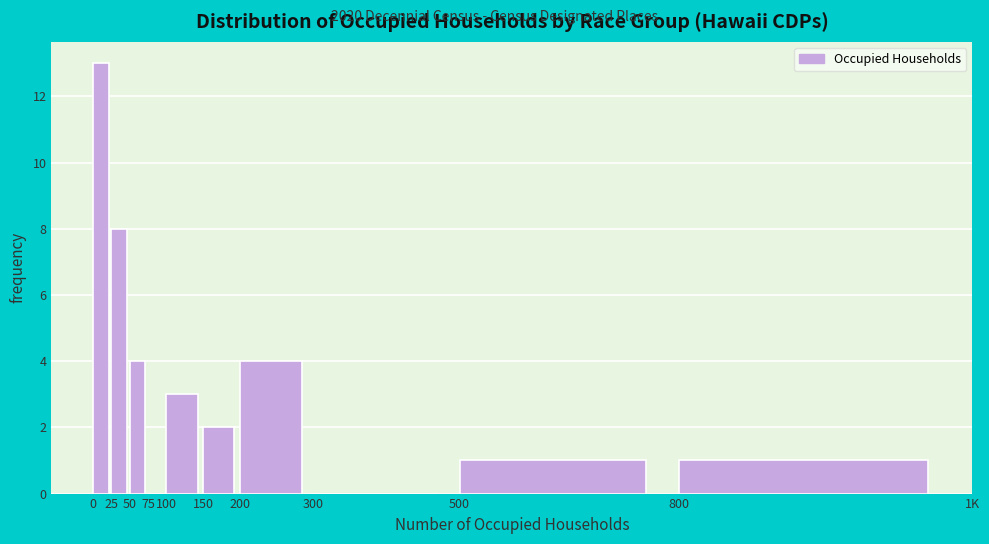

Reading left to right, transcribe all the data shown in this chart.

0=13	25=8	50=4	75=0	100=3	150=2	200=4	300=0	500=1	800=1